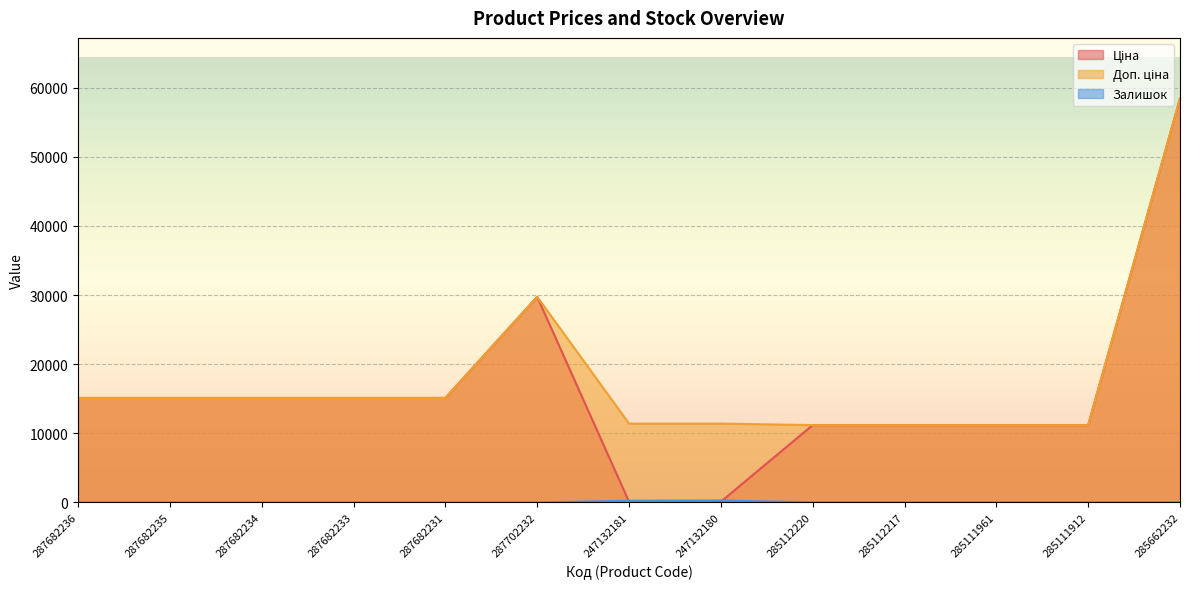

What is the value of the Доп. ціна point at the 2nd from the left?

15120.0